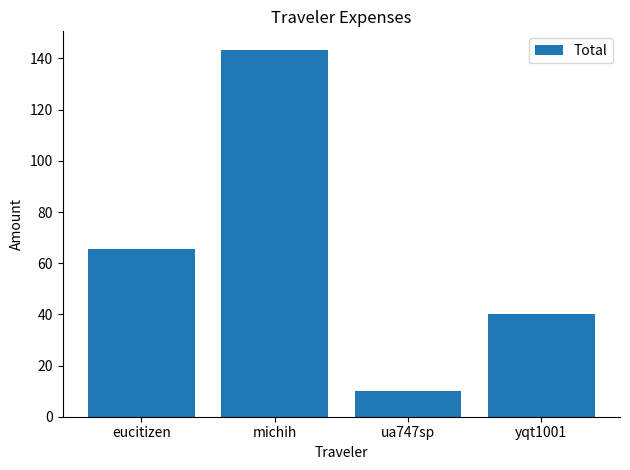

What is the minimum value shown in the chart?

10.0